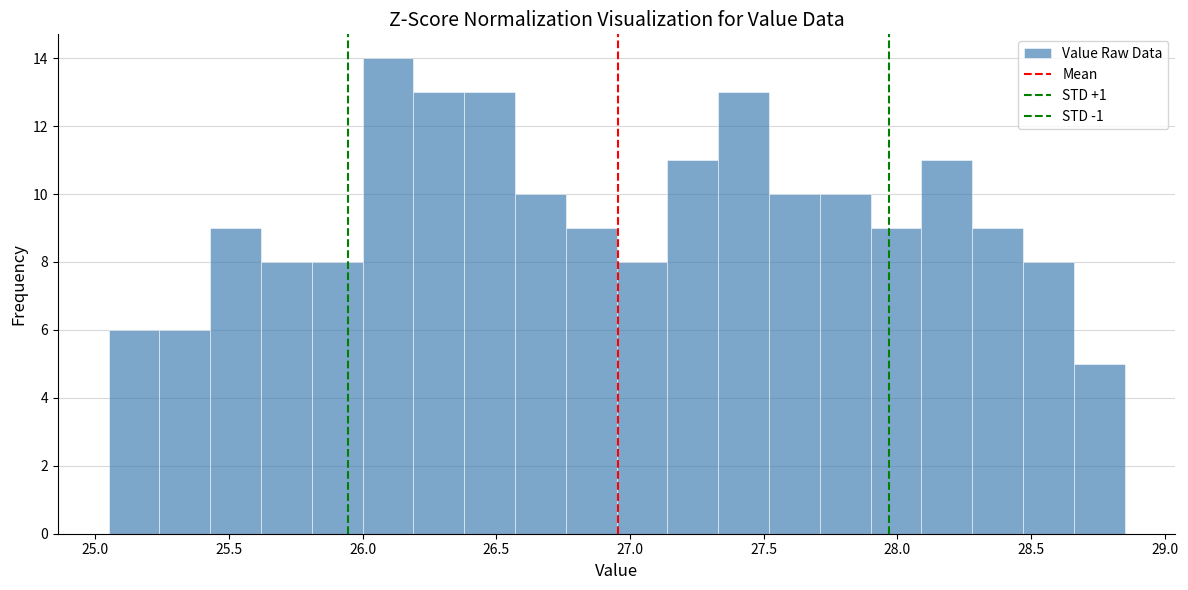

Around what value on the x-axis is the tallest bar? Give the approximate position of its centre, as read against the axis.

26.10